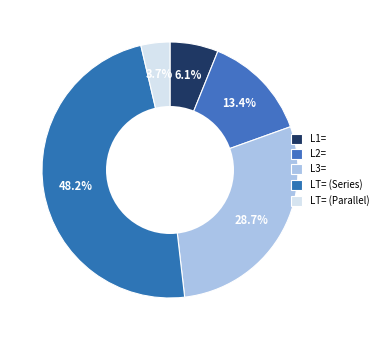

Rank the categories by value from lowest to highest.

LT= (Parallel), L1=, L2=, L3=, LT= (Series)